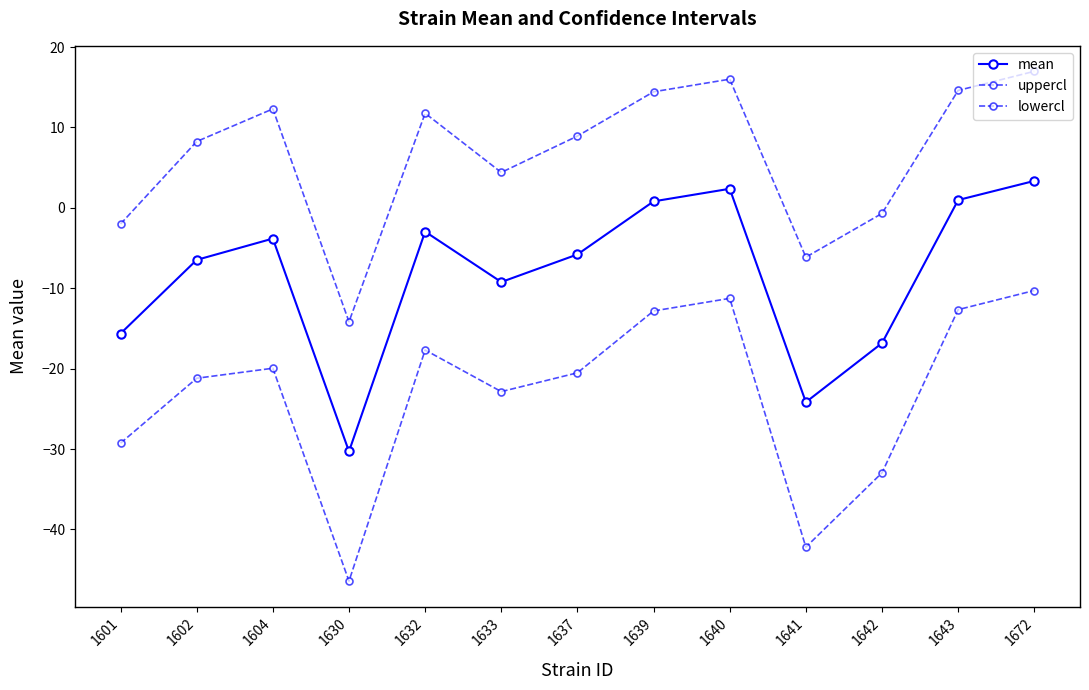

Does the chart have visible grid lines?

No